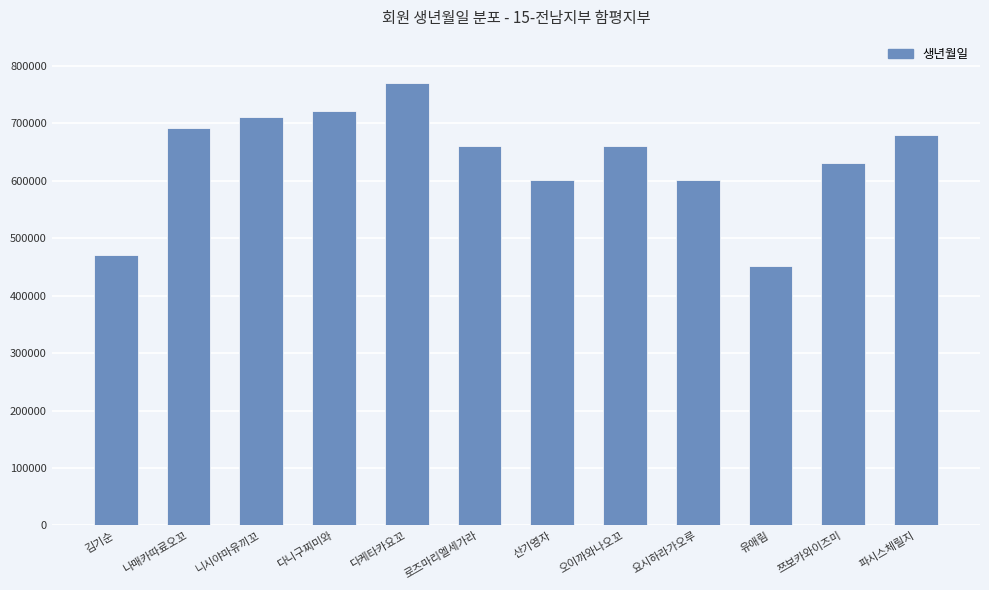

Which label corresponds to the smallest value in the chart?

유애림